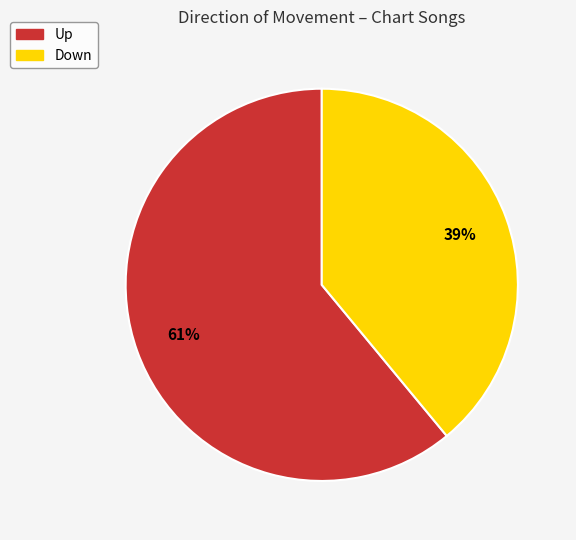

How many segments does this pie chart have?

2